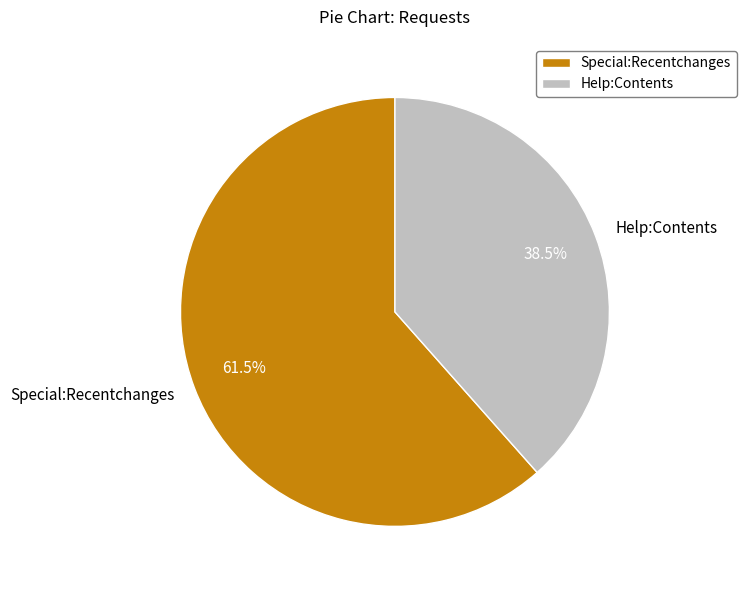

Which category has the smallest portion of the pie?

Help:Contents